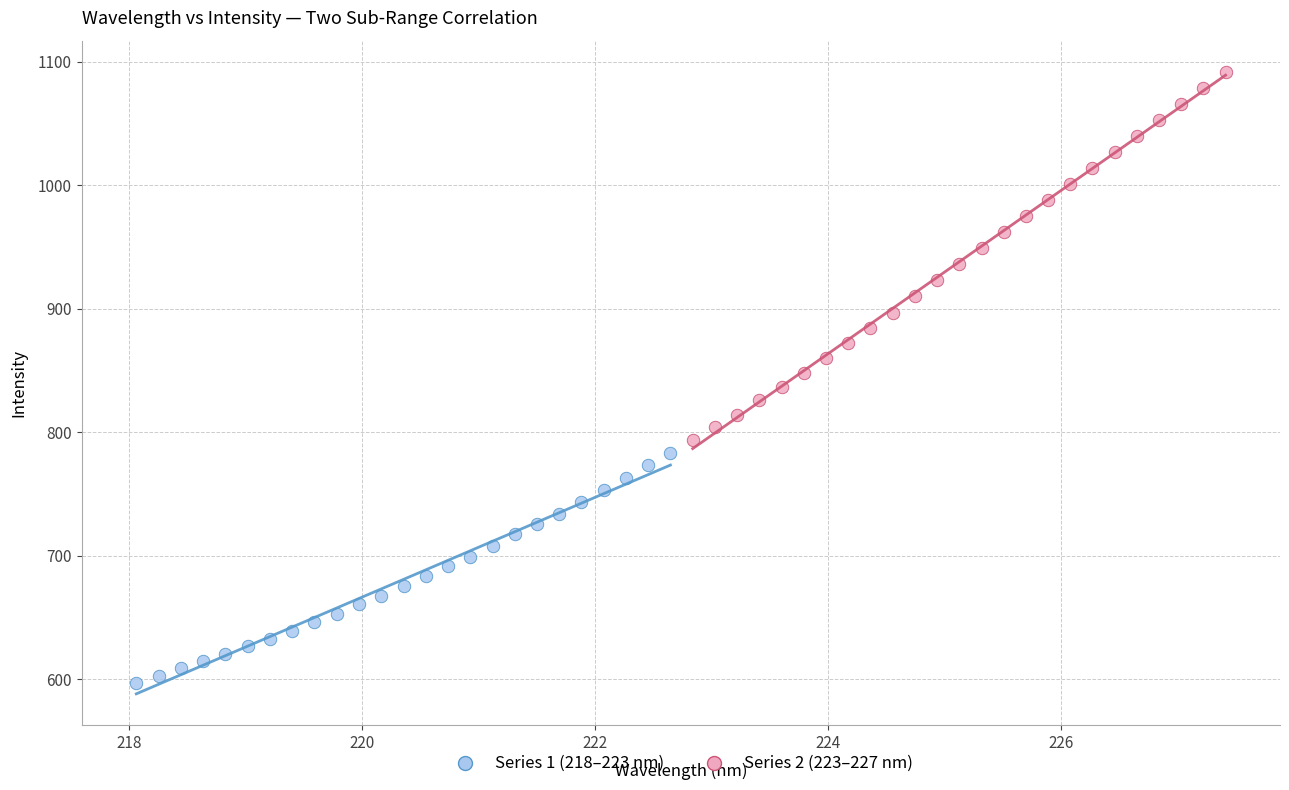

Which series reaches the maximum Y coordinate?

Series 2 (223–227 nm)